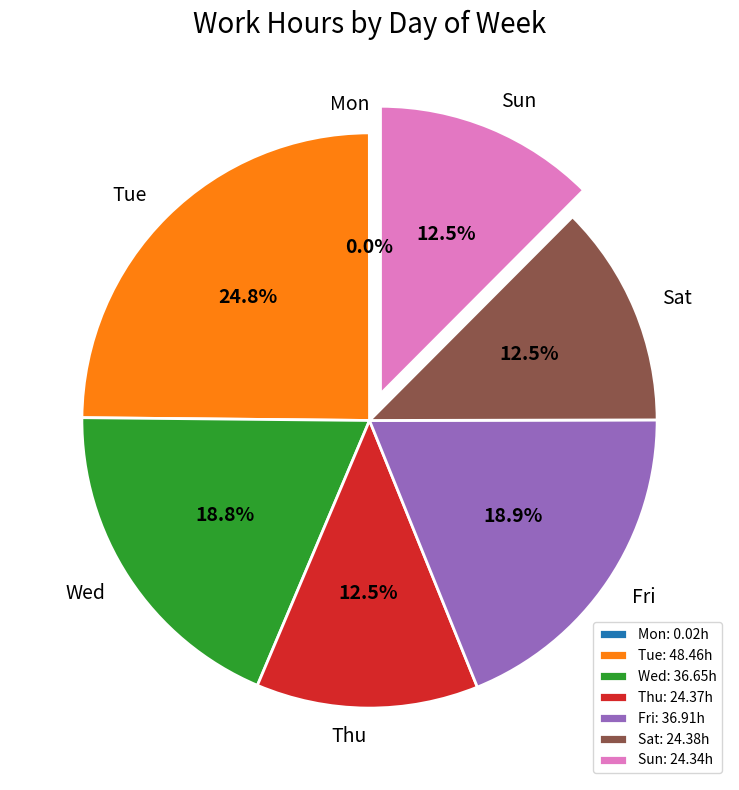

Which has a higher value, Wed: 36.65h or Thu: 24.37h?

Wed: 36.65h